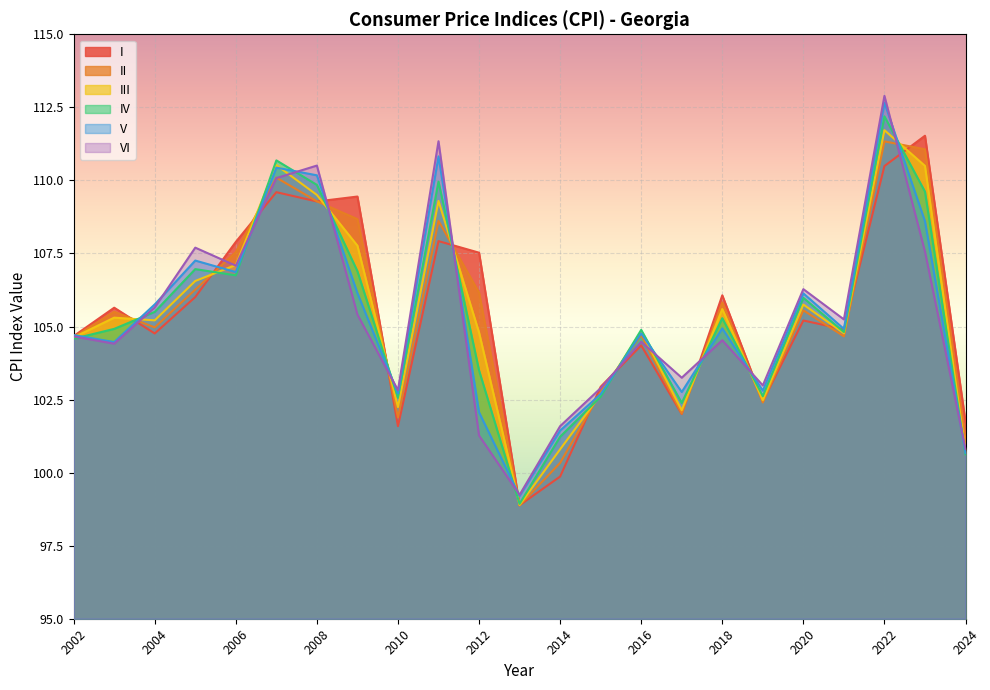

Reading left to right, extract all data points from this chart.

I: 2002=104.7	2003=105.6	2004=104.8	2005=106.0	2006=107.9	2007=109.6	2008=109.3	2009=109.4	2010=101.6	2011=107.9	2012=107.5	2013=98.9	2014=99.9	2015=102.9	2016=104.4	2017=102.0	2018=106.1	2019=102.4	2020=105.2	2021=104.9	2022=110.5	2023=111.5	2024=101.7
II: 2002=104.6	2003=105.5	2004=105.0	2005=106.3	2006=107.5	2007=110.1	2008=109.3	2009=108.7	2010=101.9	2011=108.6	2012=106.2	2013=98.9	2014=100.3	2015=102.8	2016=104.7	2017=102.0	2018=105.8	2019=102.4	2020=105.6	2021=104.7	2022=111.3	2023=111.1	2024=101.1
III: 2002=104.6	2003=105.3	2004=105.2	2005=106.6	2006=107.1	2007=110.5	2008=109.5	2009=107.8	2010=102.2	2011=109.3	2012=104.8	2013=98.9	2014=100.8	2015=102.7	2016=104.8	2017=102.1	2018=105.6	2019=102.5	2020=105.8	2021=104.8	2022=111.7	2023=110.5	2024=100.7
IV: 2002=104.6	2003=104.9	2004=105.5	2005=107.0	2006=106.8	2007=110.7	2008=109.8	2009=106.9	2010=102.6	2011=110.0	2012=103.5	2013=98.9	2014=101.2	2015=102.6	2016=104.9	2017=102.4	2018=105.3	2019=102.6	2020=106.0	2021=104.8	2022=112.2	2023=109.6	2024=100.6
V: 2002=104.7	2003=104.5	2004=105.8	2005=107.3	2006=106.9	2007=110.4	2008=110.2	2009=106.1	2010=102.7	2011=110.8	2012=102.1	2013=99.2	2014=101.4	2015=102.7	2016=104.8	2017=102.8	2018=104.9	2019=102.8	2020=106.1	2021=104.9	2022=112.7	2023=108.6	2024=100.7
VI: 2002=104.7	2003=104.4	2004=105.7	2005=107.7	2006=107.1	2007=110.1	2008=110.5	2009=105.4	2010=102.8	2011=111.3	2012=101.3	2013=99.2	2014=101.6	2015=102.9	2016=104.5	2017=103.2	2018=104.5	2019=103.0	2020=106.3	2021=105.2	2022=112.9	2023=107.6	2024=100.8